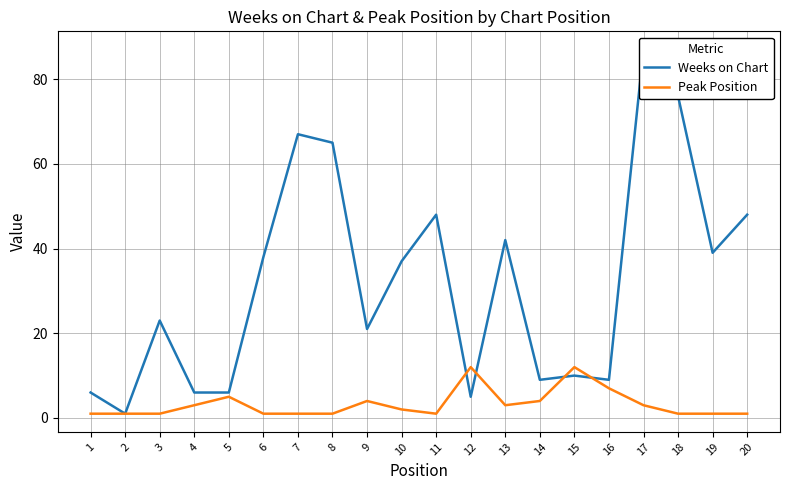

How many distinct data groups are displayed?

2